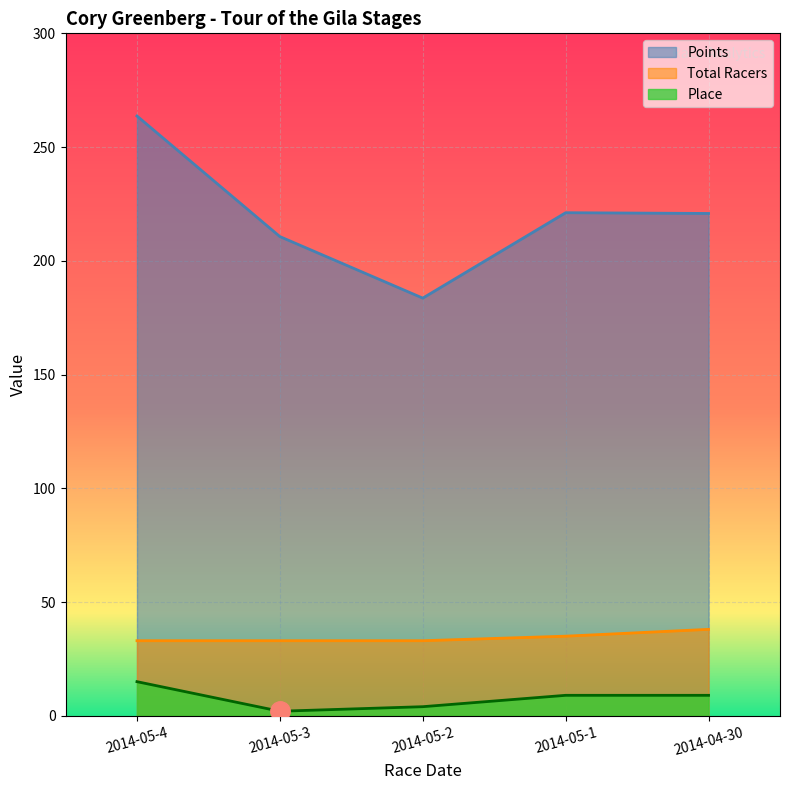

How many lines are shown in the chart?

3